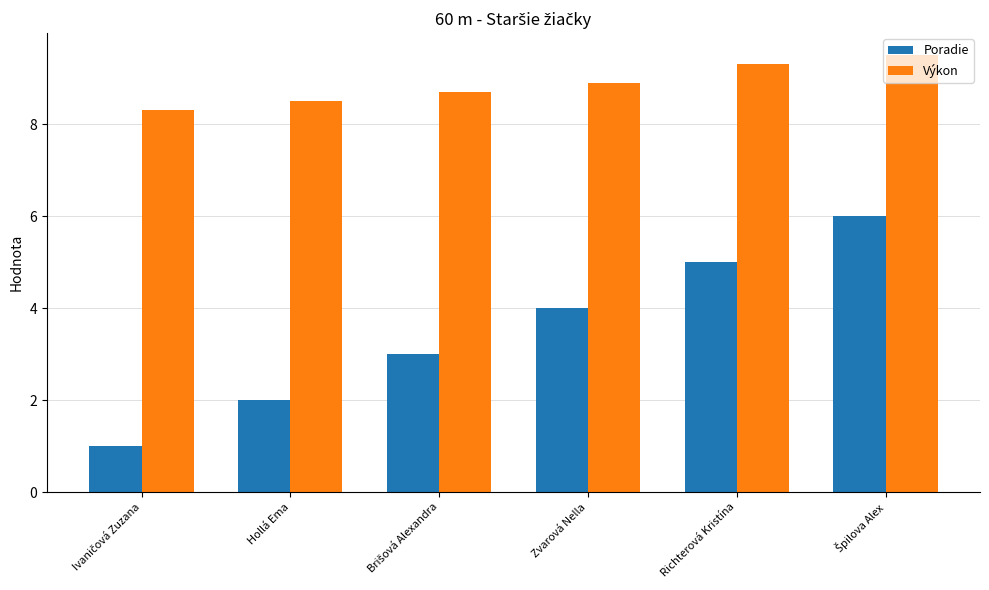

Rank the series by their average value, from highest to lowest.

Výkon, Poradie